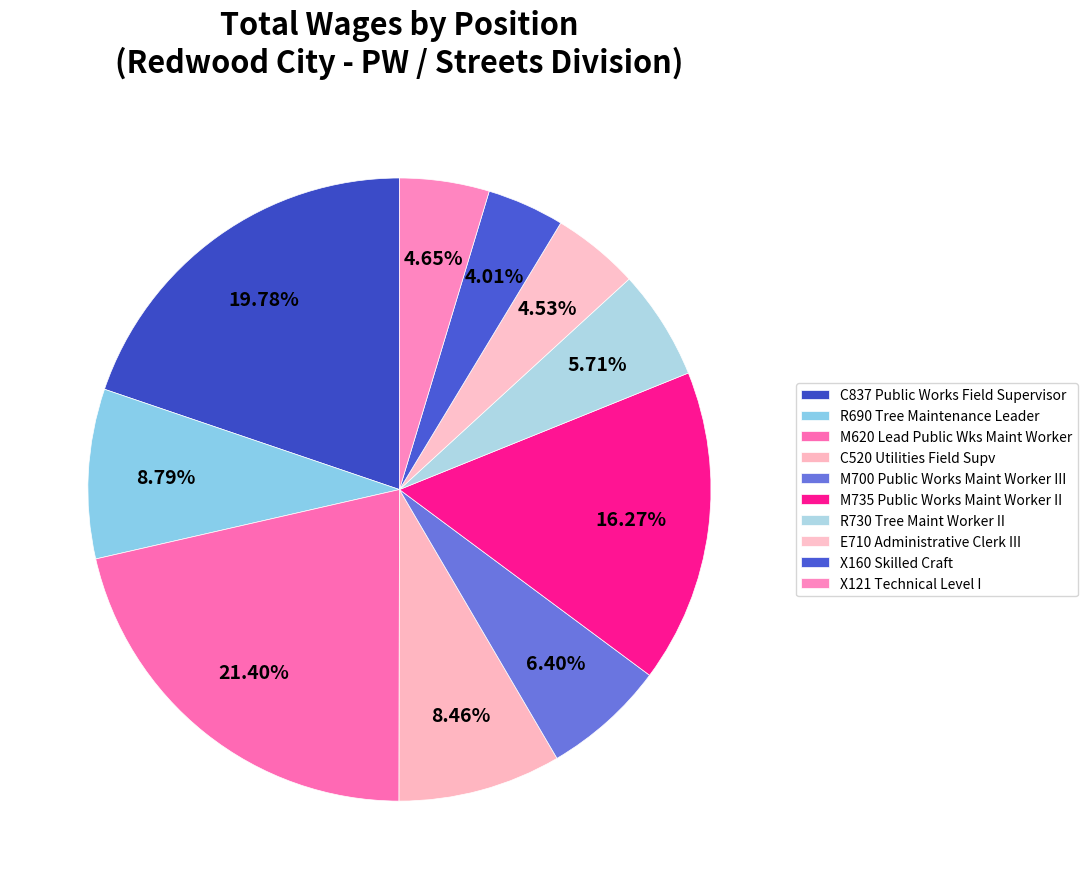

What percentage do M735 Public Works Maint Worker II and C520 Utilities Field Supv together represent?

24.7%